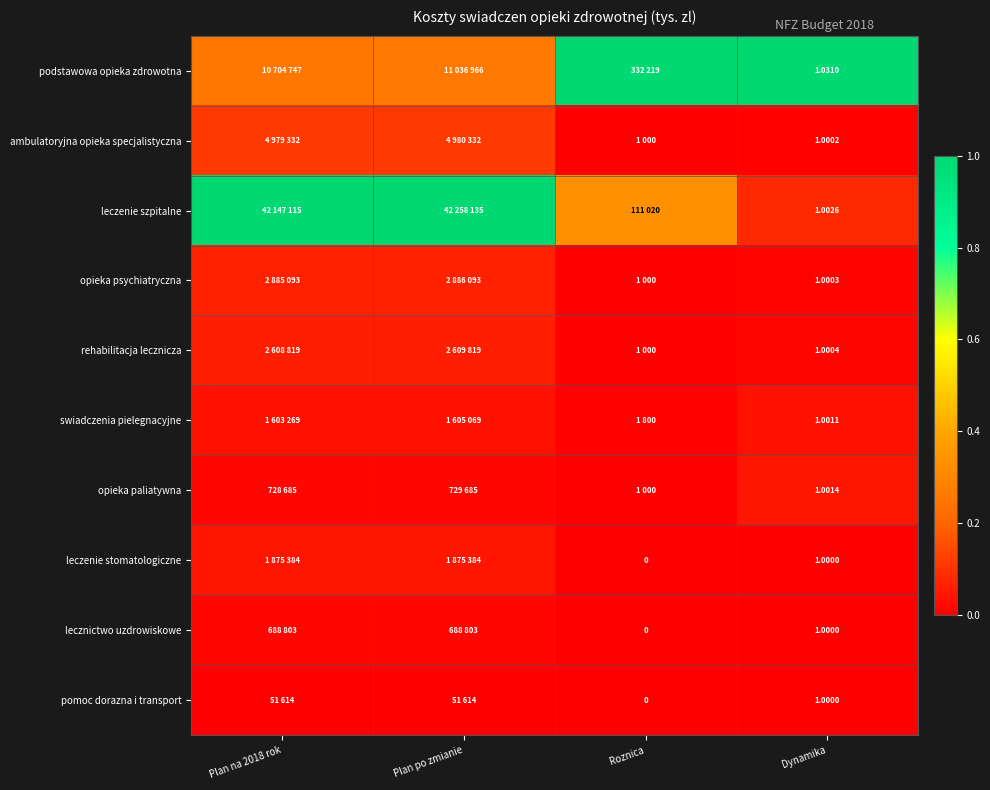

Between Roznica and Dynamika, which is larger?

Roznica